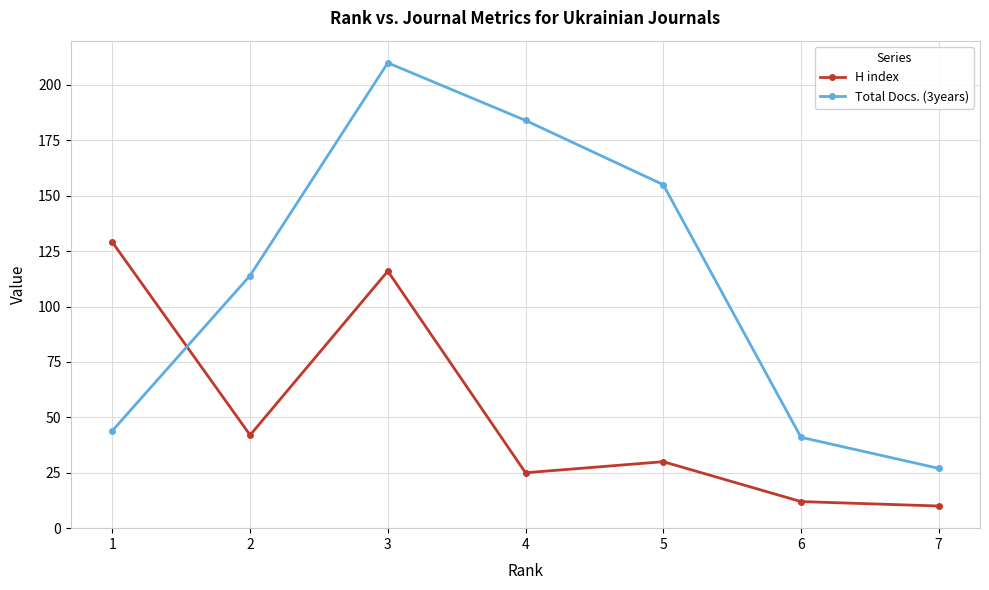

Where is the first local maximum for H index?

3